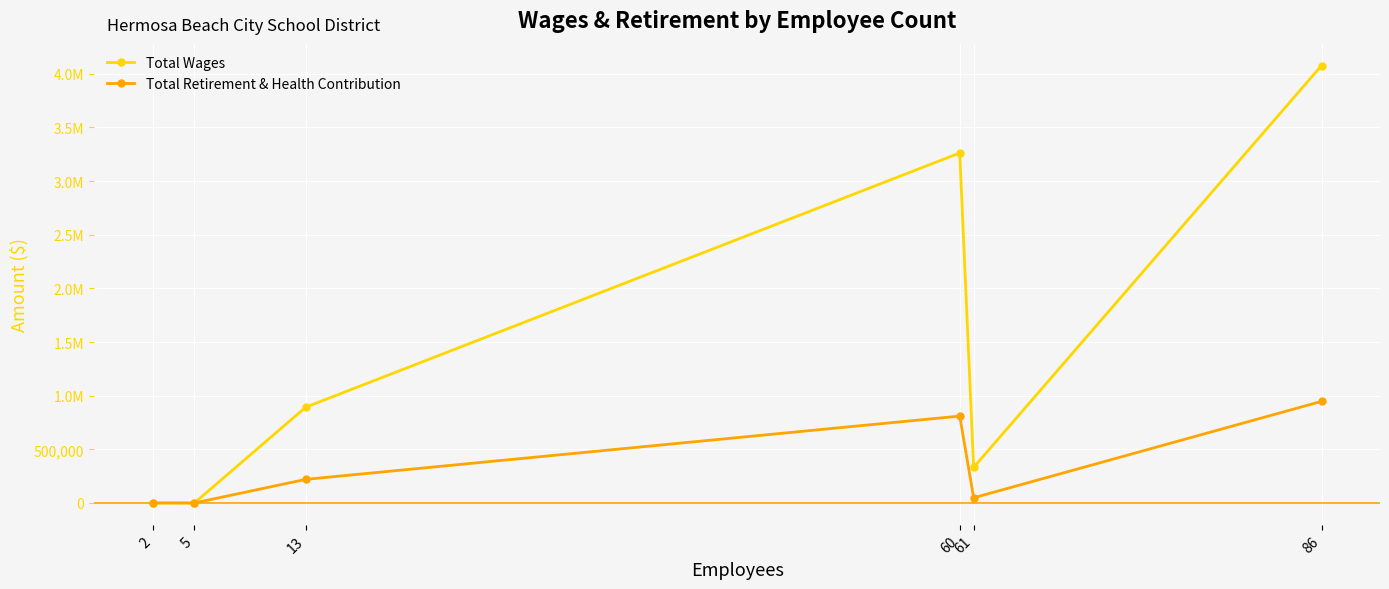

In Total Retirement & Health Contribution, how many points are higher than both neighbors (excluding endpoints)?

1